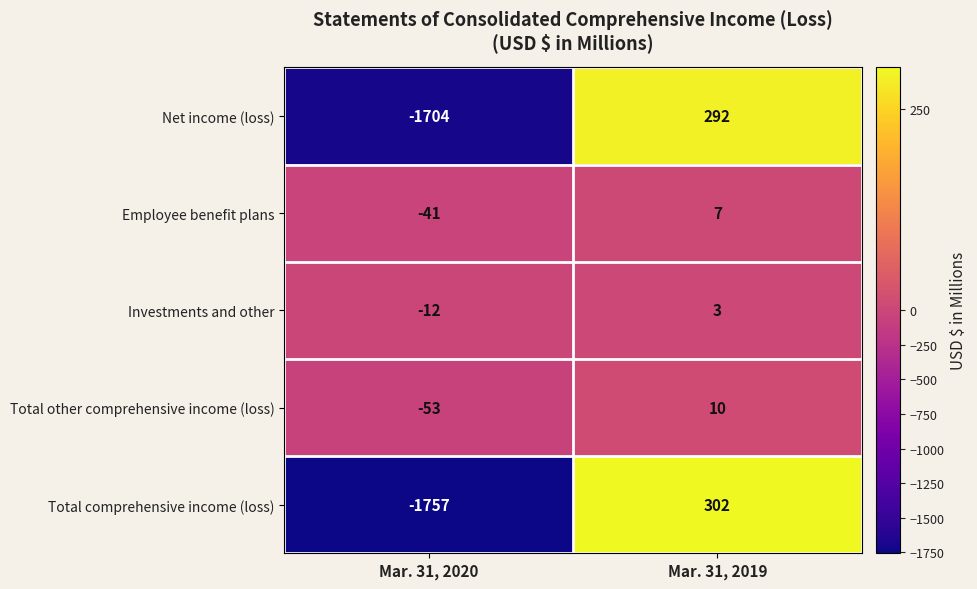

True or false: Total other comprehensive income (loss) has a value of -78 at Mar. 31, 2020.

False